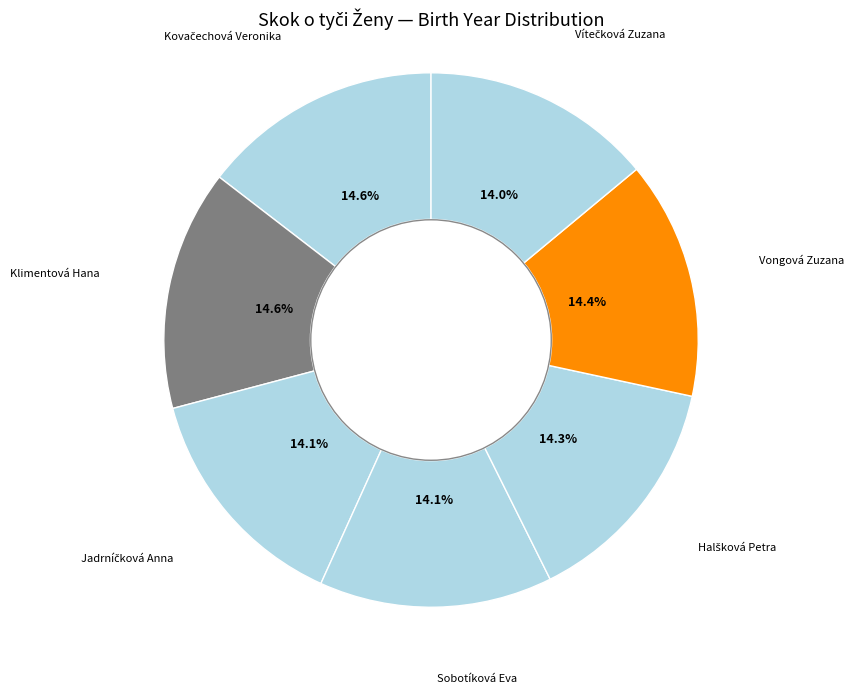

Does Klimentová Hana account for over 50% of the chart?

No